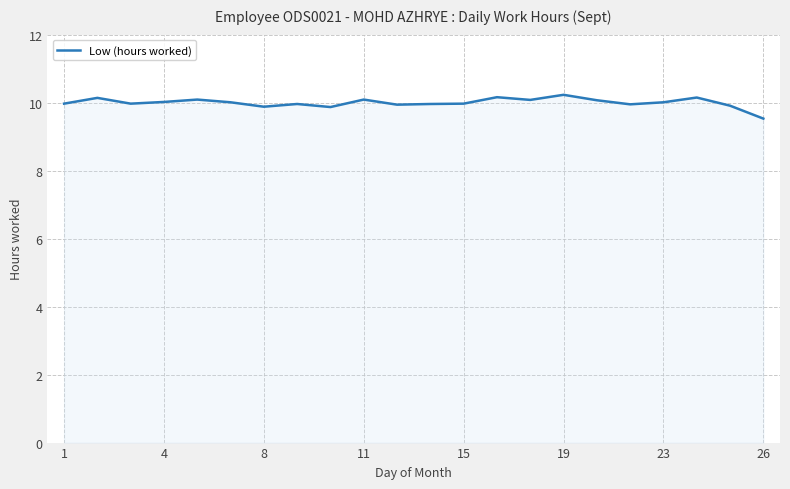

What is the value of the 14th point from the left?

10.2